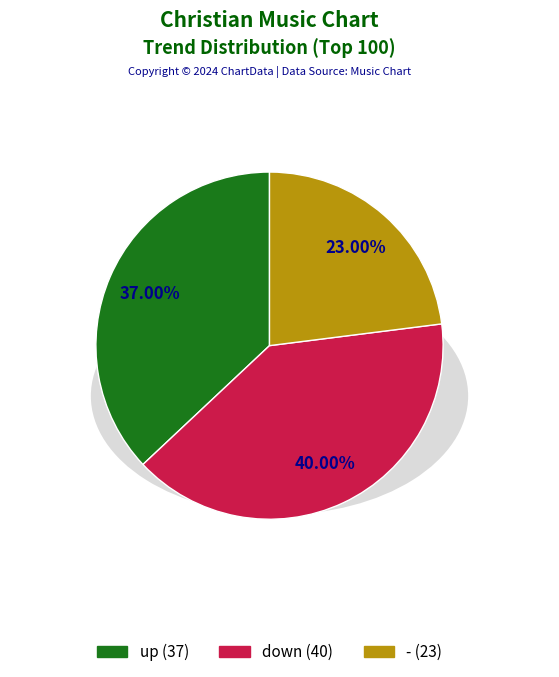

Is there a majority slice in this chart?

No